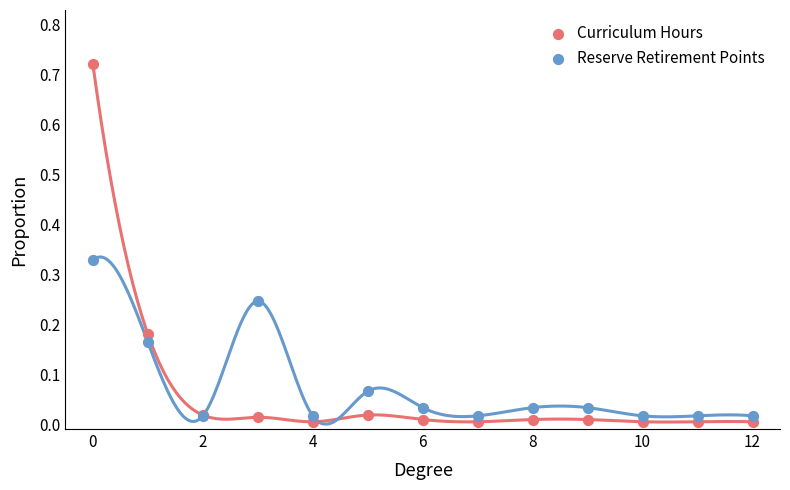

Which series contains the lowest Y value?

Curriculum Hours